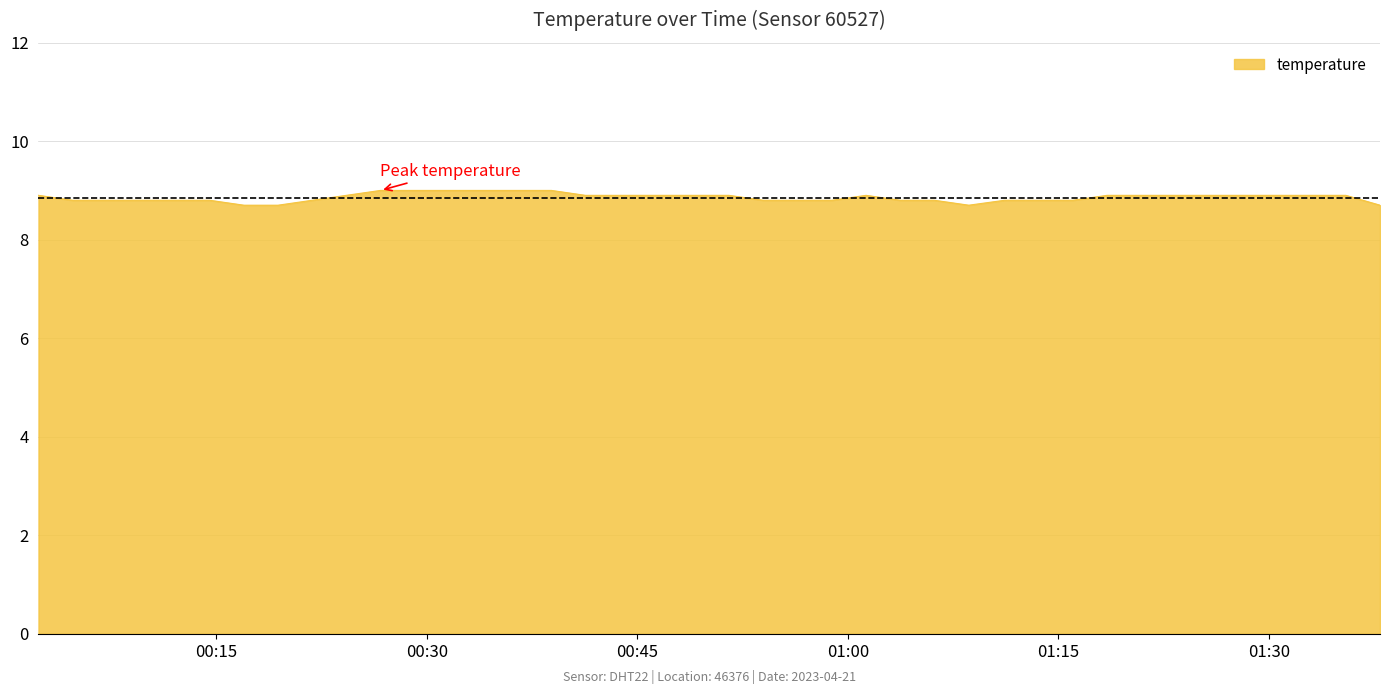

What is the minimum value shown in the chart?

8.7